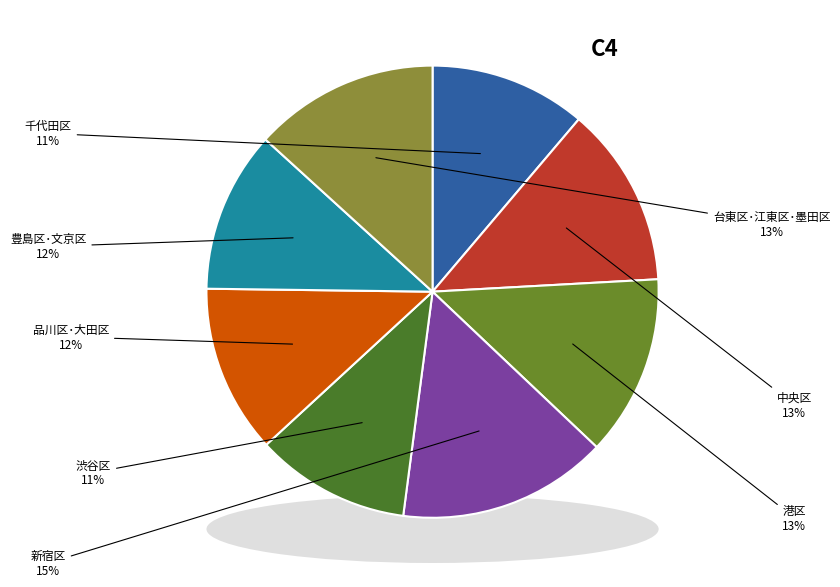

To the nearest percent, what is the difference between the largest and smallest slice percentages?

4%